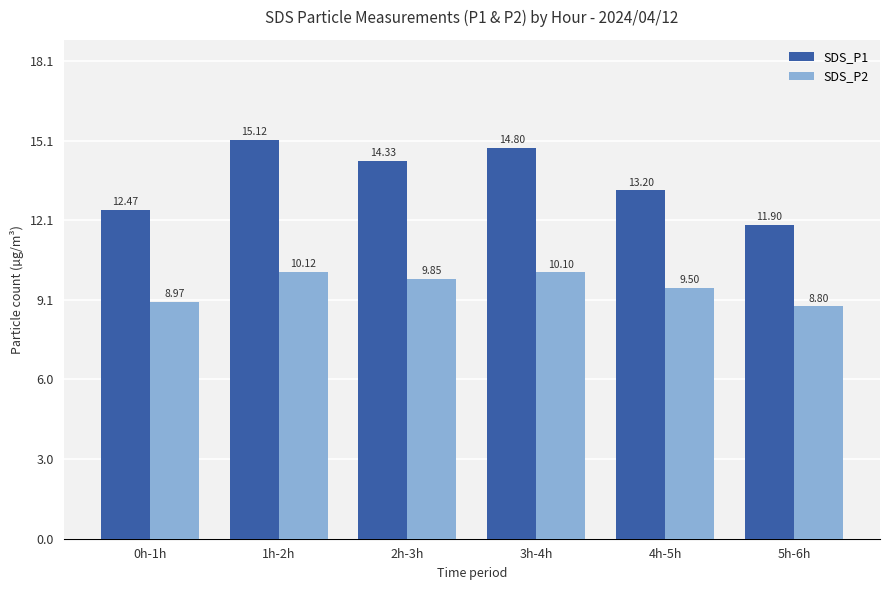

True or false: SDS_P2 has a value of 9.5 at 4h-5h.

True